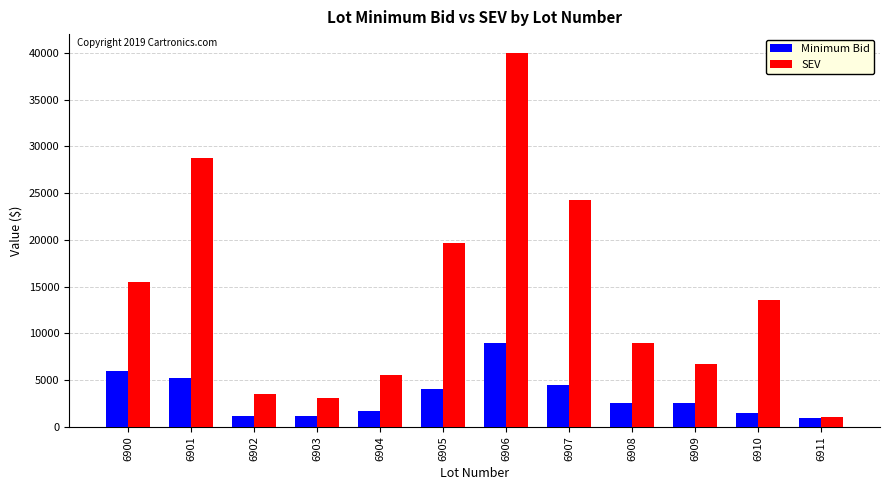

What is the minimum value for SEV?

1100